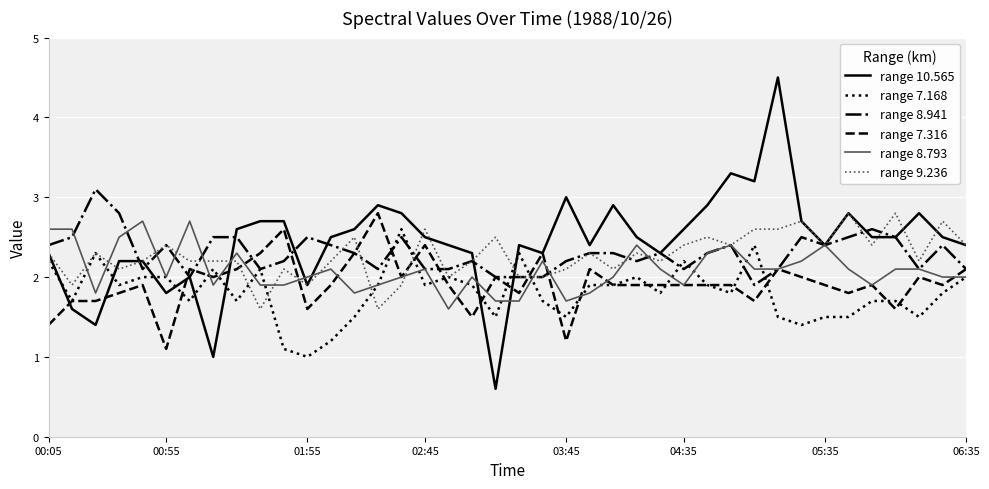

After their last crossing, which series has the higher values: range 7.168 or range 10.565?

range 10.565